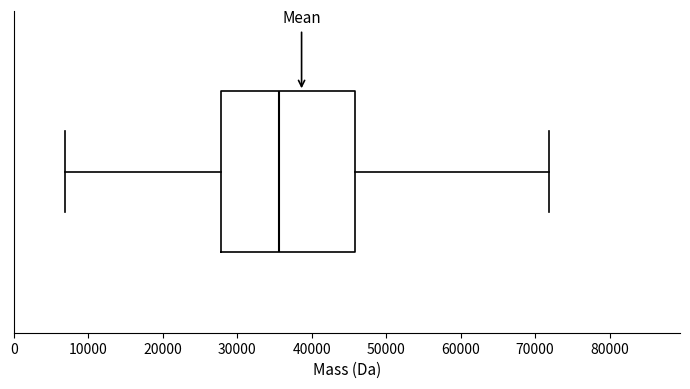

Transcribe this box plot: give where the median line is, the range the box spans, and where the two whiskers end, as read against the x-axis. The values are not printed on the chart, so give them approximately, as read against the axis.

median 36000, box 28000 to 46000, whiskers 7000 to 72000